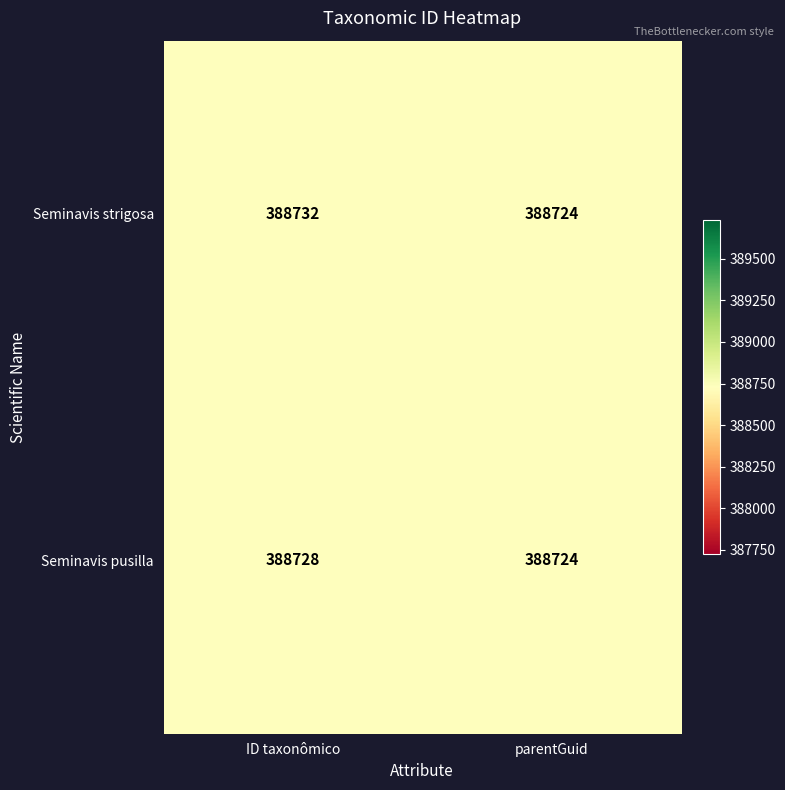

List the labels in order of Seminavis pusilla value, largest first.

ID taxonômico, parentGuid